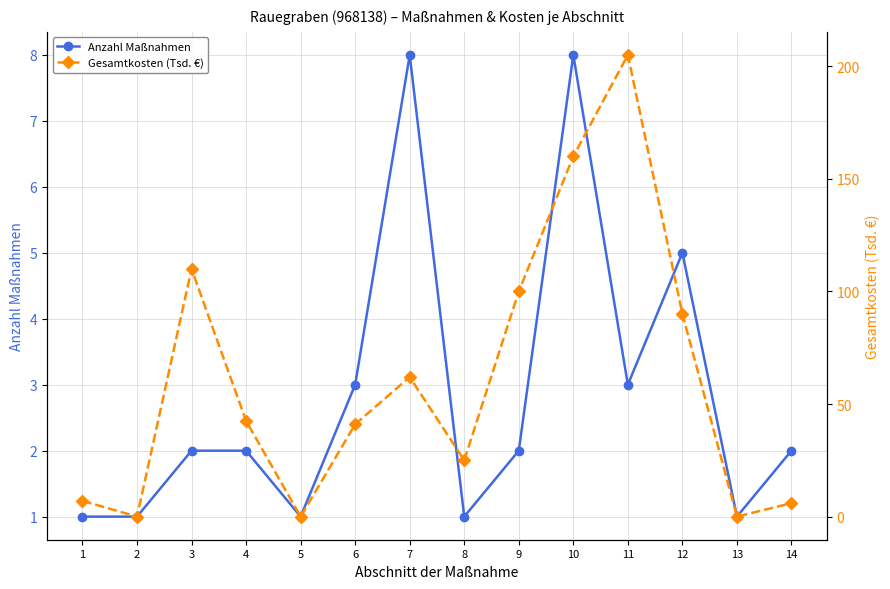

What are all the series names shown in the legend?

Anzahl Maßnahmen, Gesamtkosten (Tsd. €)